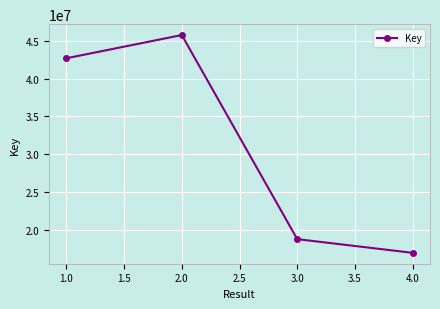

List the labels in order of value, largest first.

2.0, 1.0, 3.0, 4.0